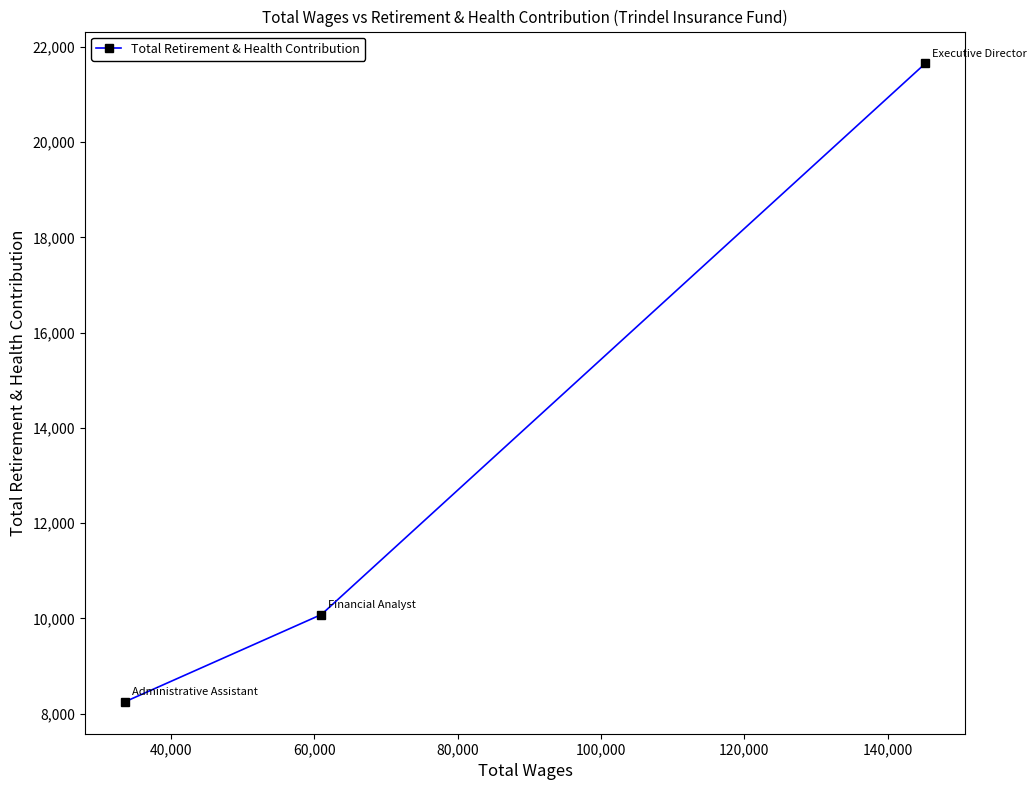

What is the average value?

13328